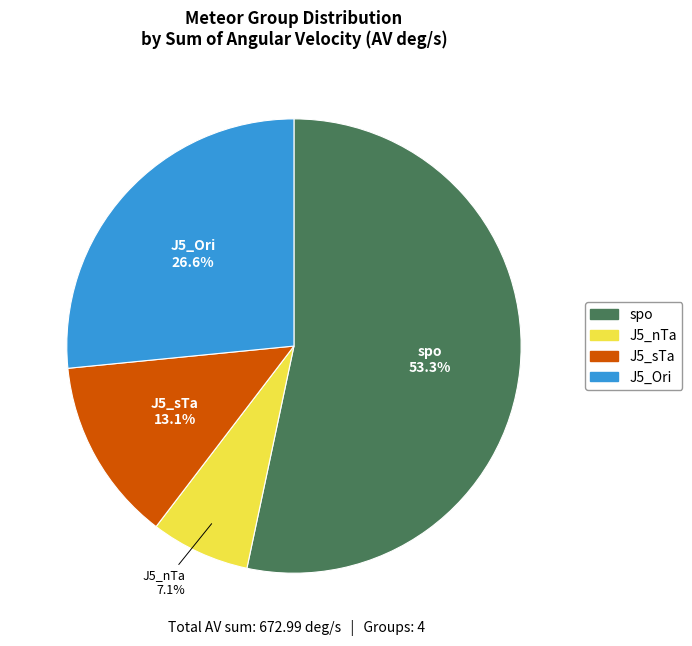

How many slices are in this pie chart?

4